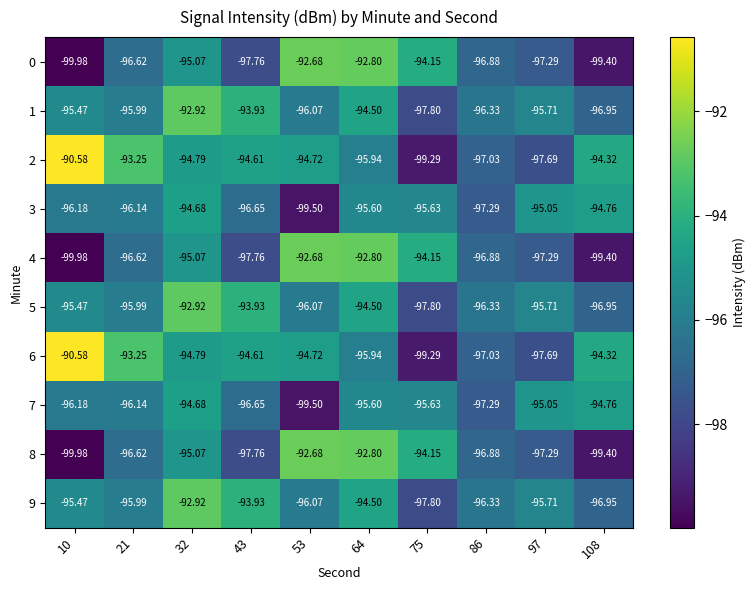

Is the value of 4 at 43 greater than the value of 6 at 64?

No